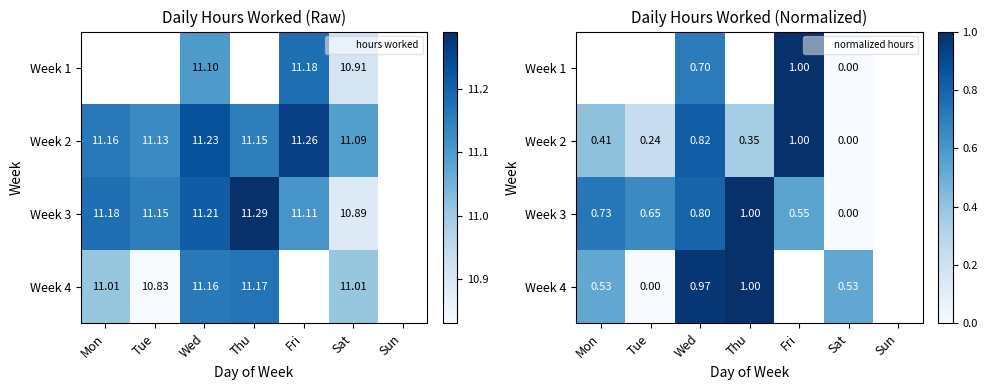

At which category is the sum across all series the highest?

Wed